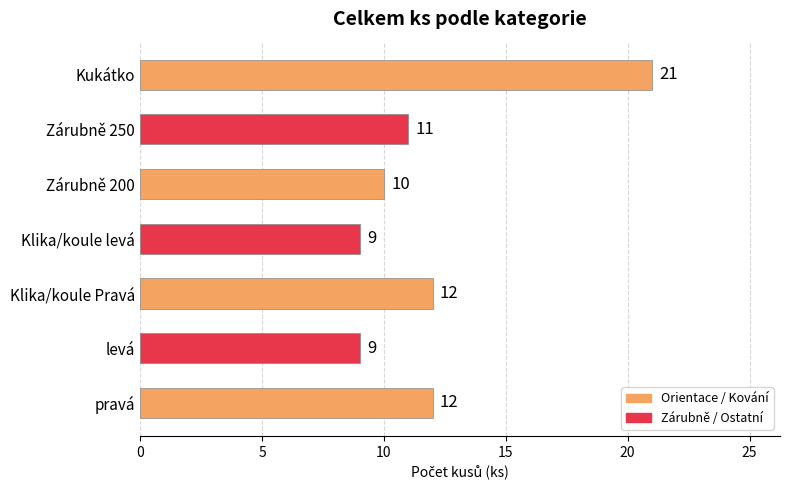

Reading bottom to top, transcribe all the data shown in this chart.

12	9	12	9	10	11	21